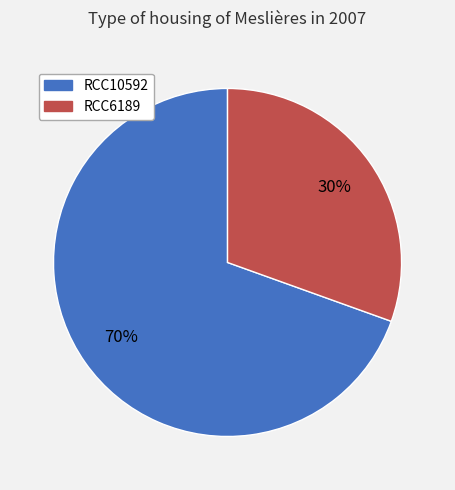

To the nearest percent, what percentage of the pie is RCC10592?

70%